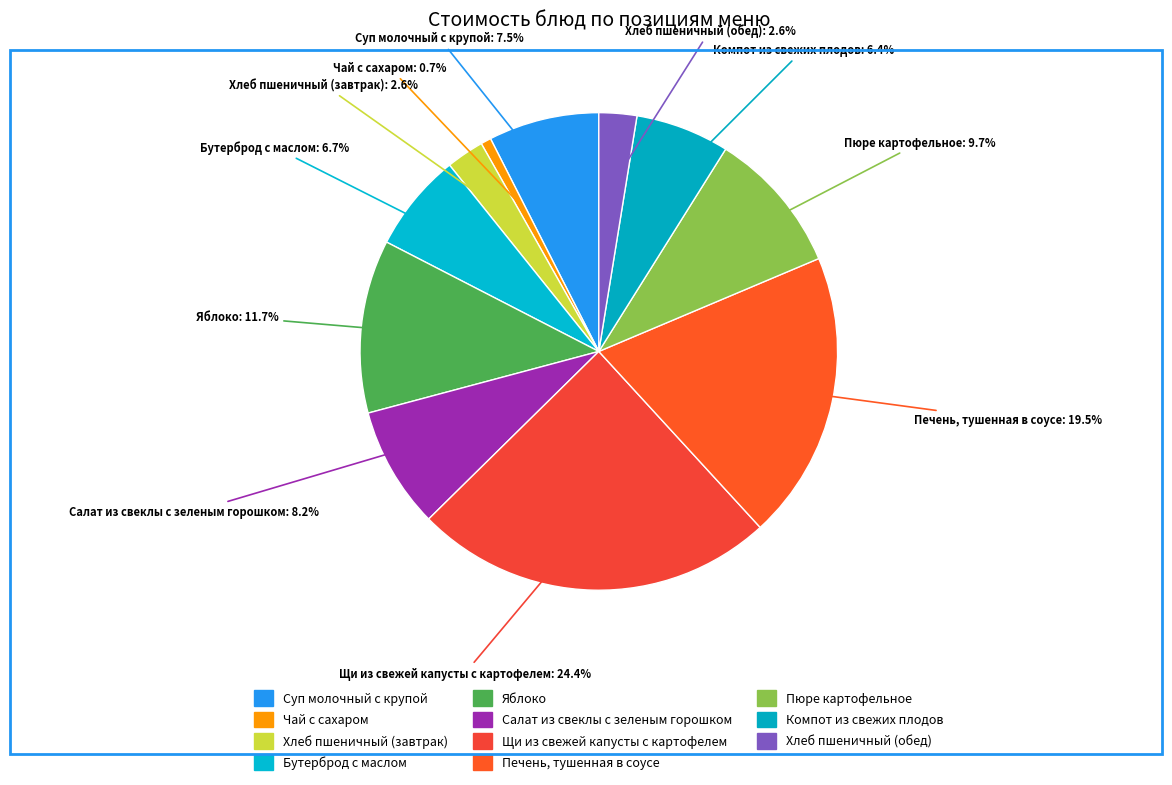

Between Хлеб пшеничный (обед) and Яблоко, which is larger?

Яблоко